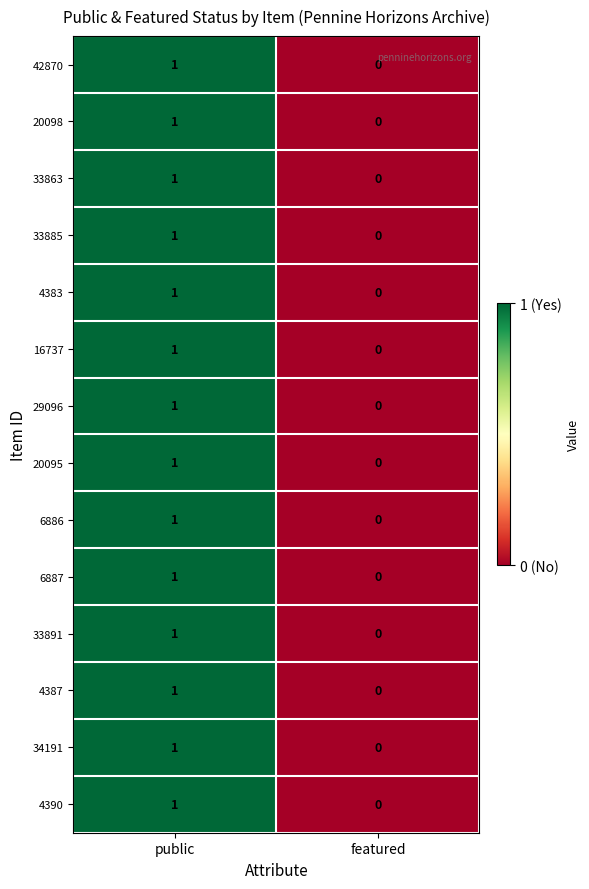

Rank the categories by 20095 value from highest to lowest.

public, featured